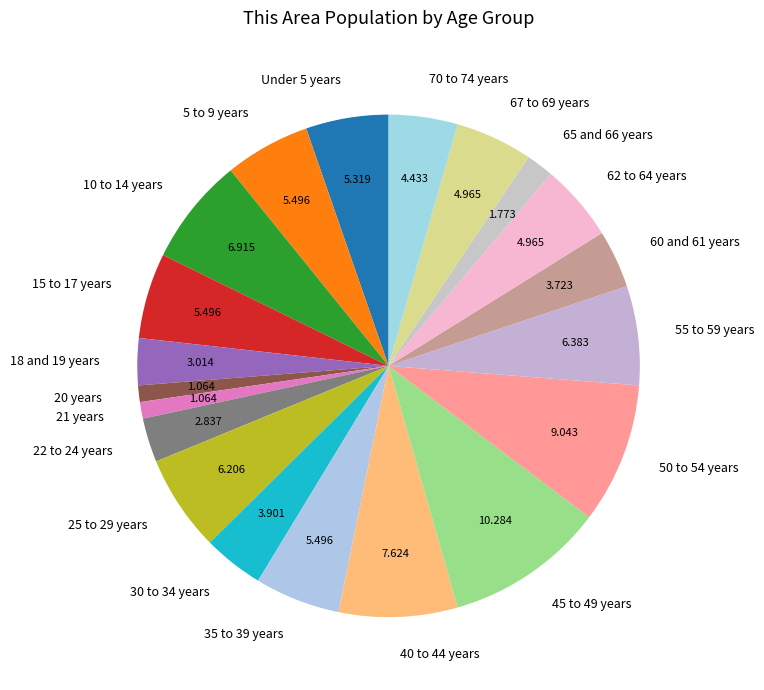

True or false: 62 to 64 years accounts for 5% of the total.

True